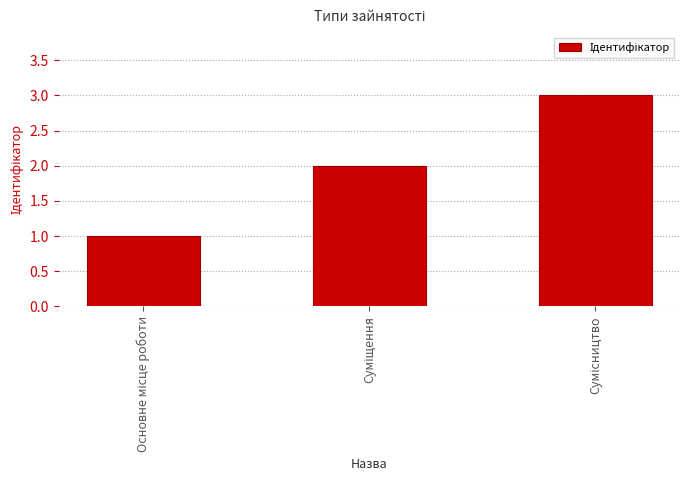

What is the greatest value displayed?

3